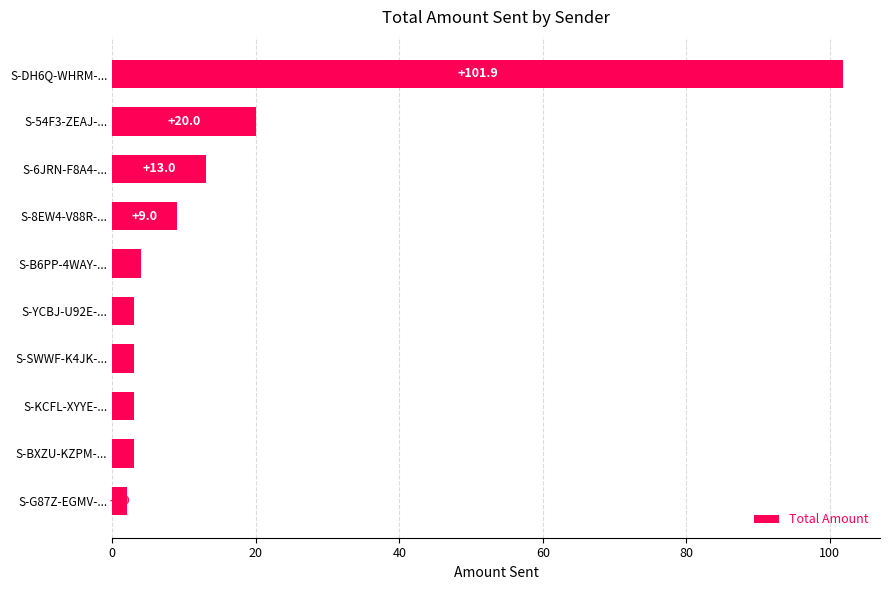

What is the sum of all values?

161.9